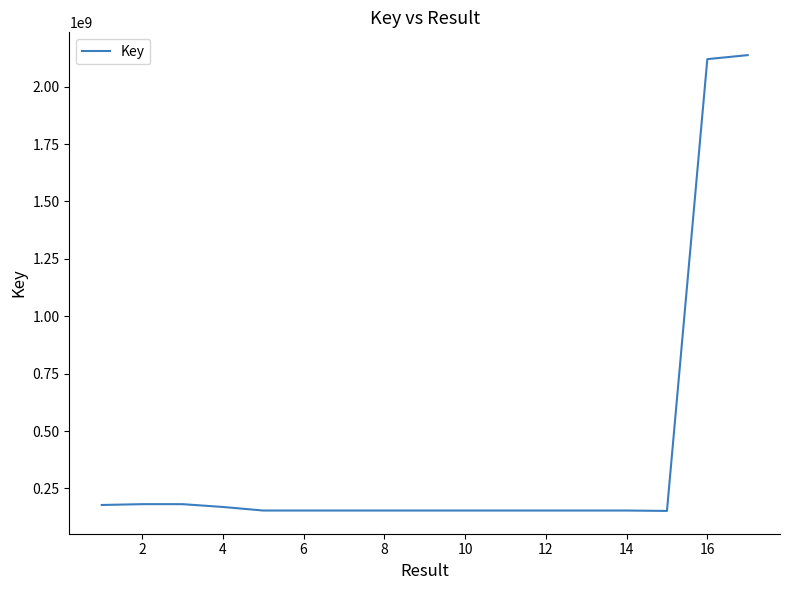

What is the minimum value shown in the chart?

151880102